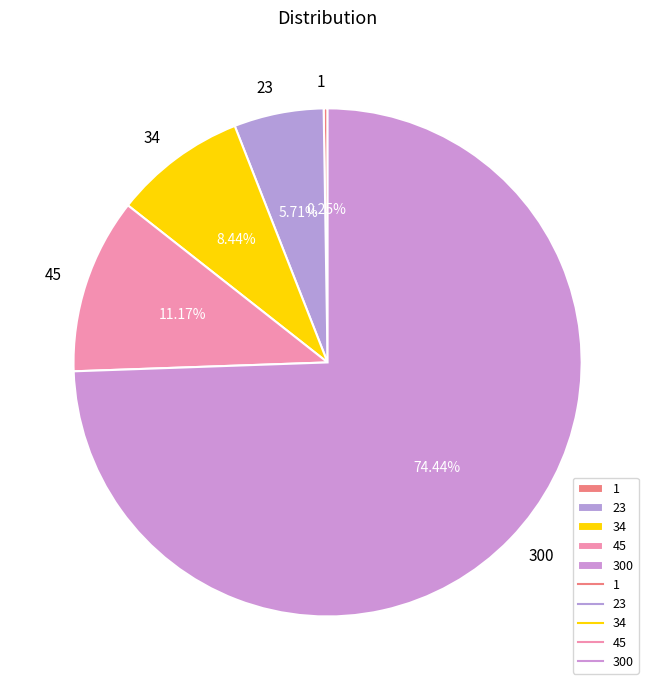

Is 45 the majority of the pie?

No